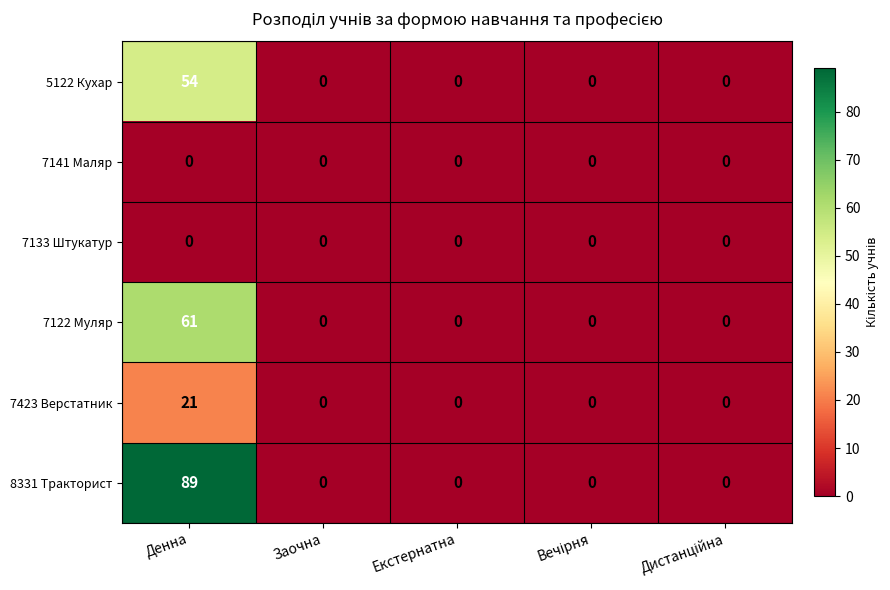

What is the sum of the 8331 Тракторист values at Екстернатна and Денна?

89